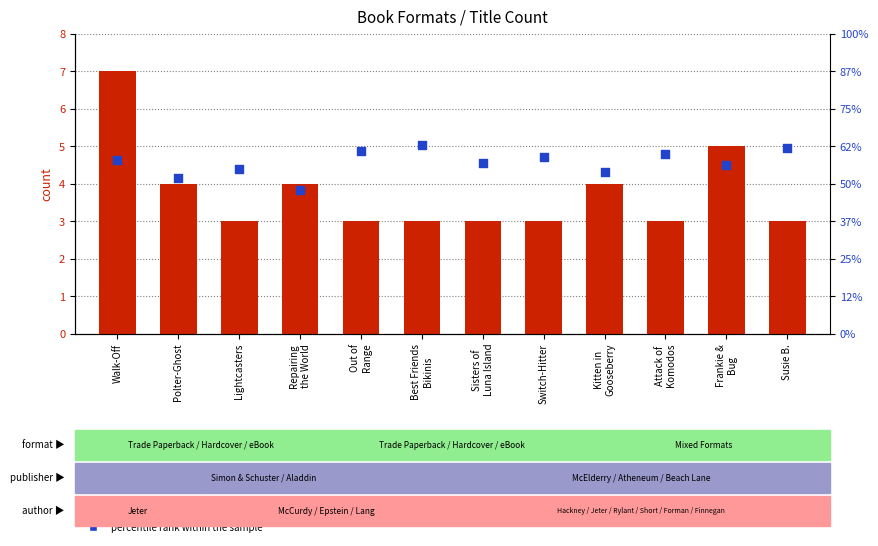

What are all the series names shown in the legend?

count, percentile rank within the sample